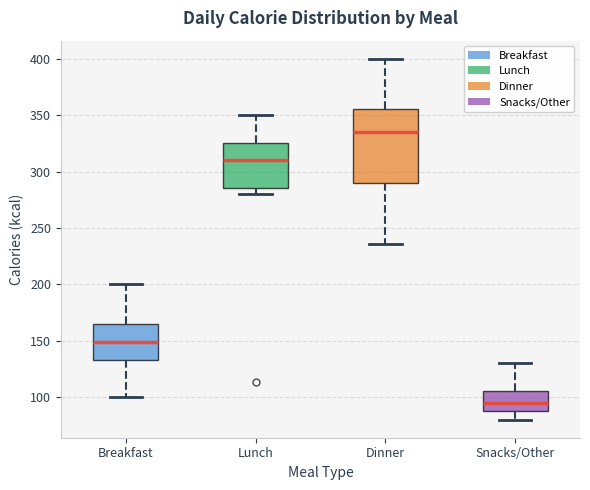

Where is the upper edge of the box for Dinner on the y-axis? The values are not printed on the chart, so give them approximately, as read against the axis.

355